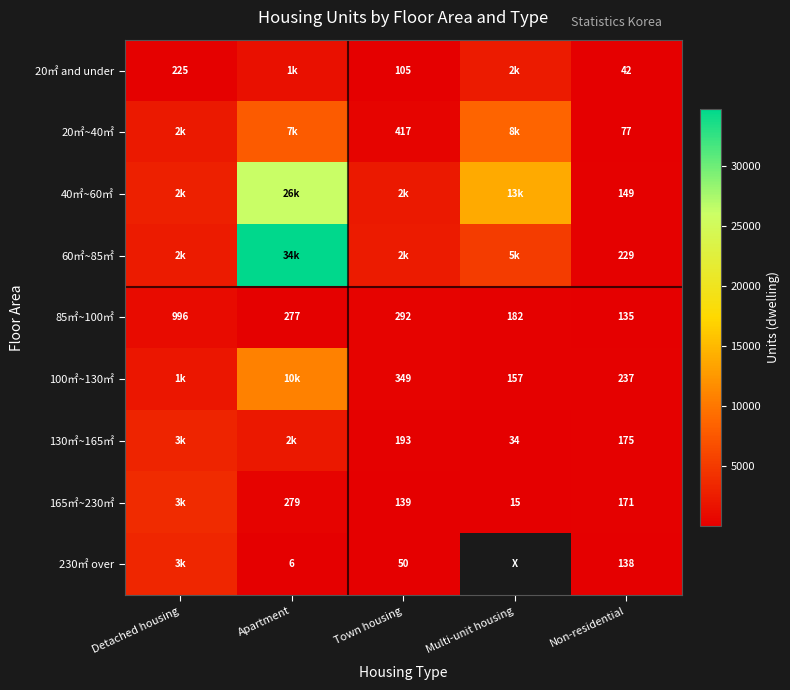

The value of 85㎡~100㎡ at Non-residential is 135. True or false?

True